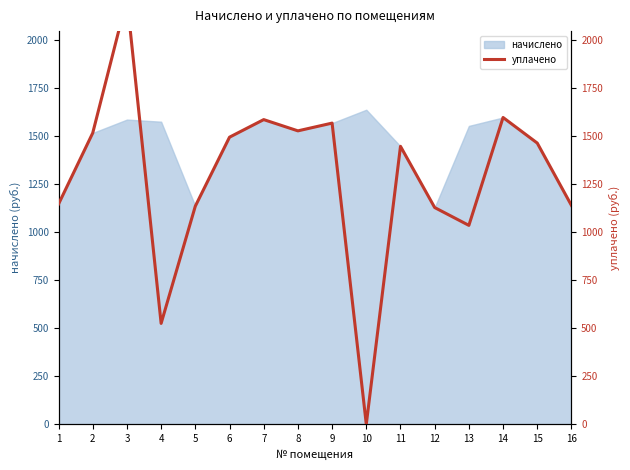

The value of начислено at 11 is 467.6. True or false?

False